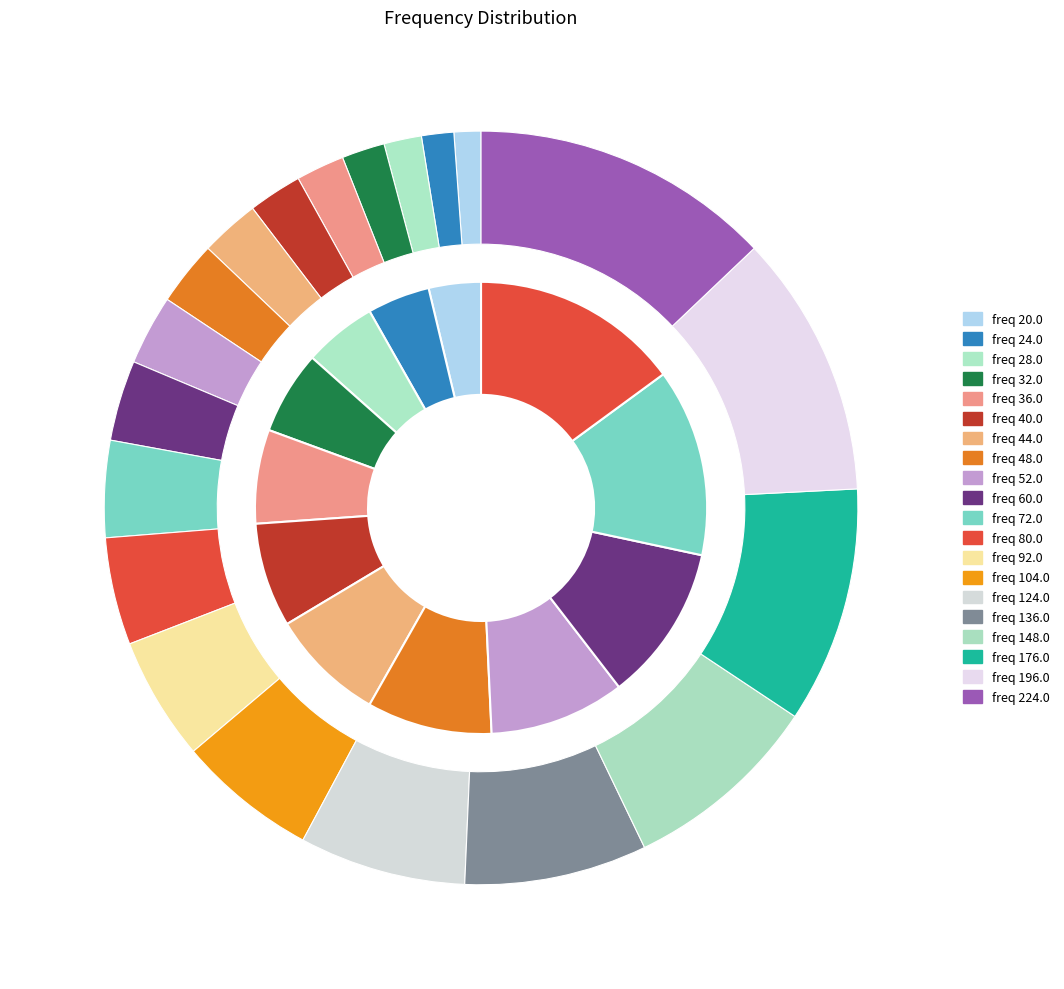

What is the smallest slice in the pie chart?

20.0